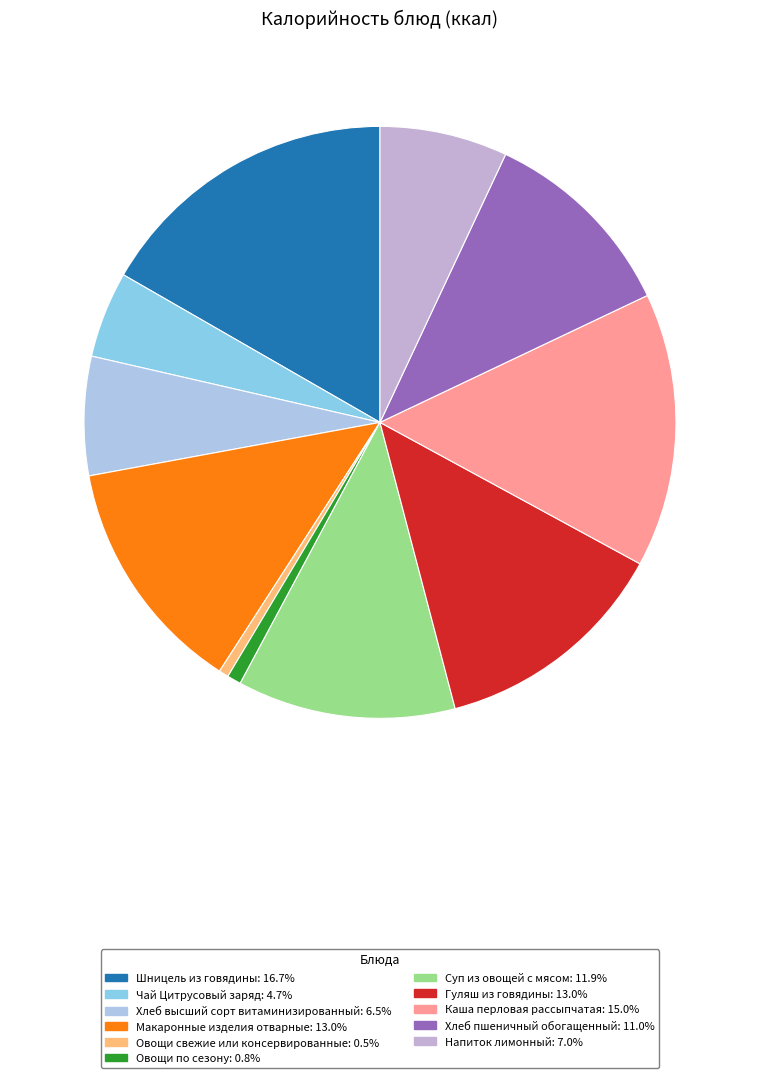

What portion of the pie excludes Шницель из говядины?

83.3%